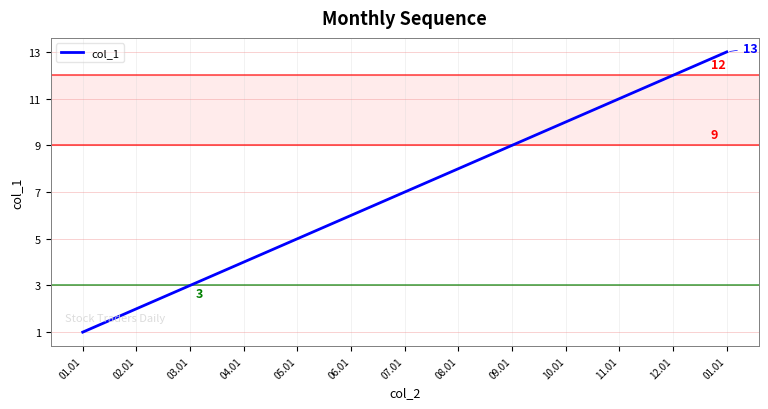

Reading left to right, extract all data points from this chart.

01.01=1	02.01=2	03.01=3	04.01=4	05.01=5	06.01=6	07.01=7	08.01=8	09.01=9	10.01=10	11.01=11	12.01=12	01.01=13